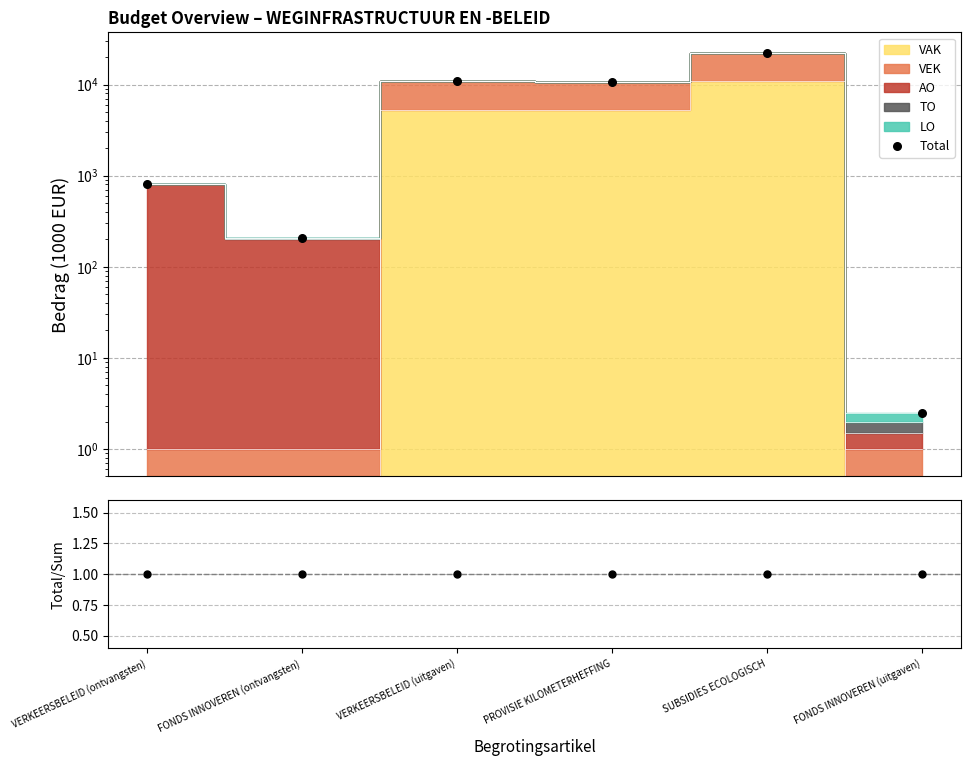

Is the value of Total at FONDS INNOVEREN (ontvangsten) greater than the value of Total/Sum at PROVISIE KILOMETERHEFFING?

Yes